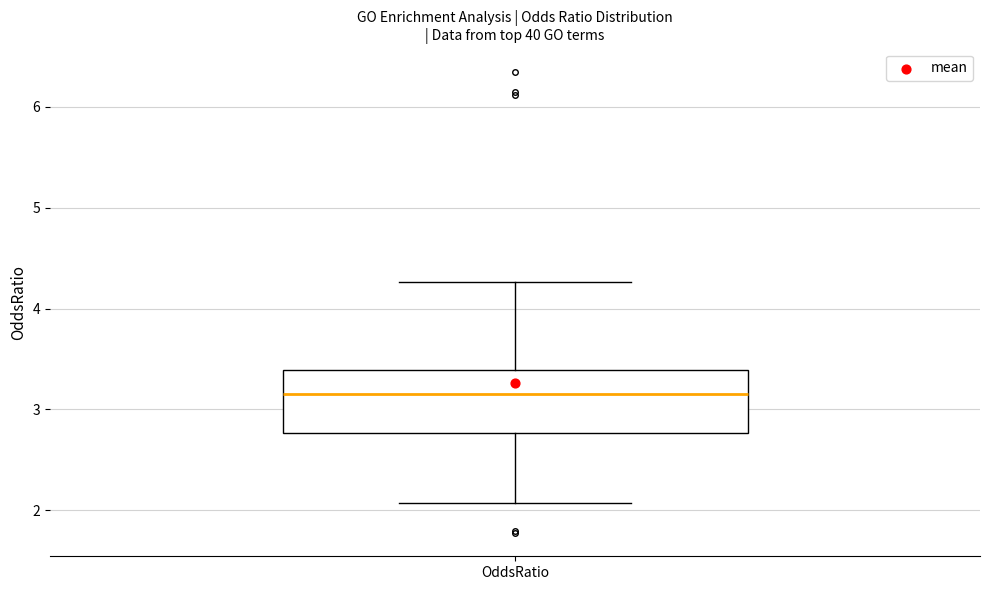

Transcribe this box plot: give where the median line is, the range the box spans, and where the two whiskers end, as read against the y-axis. The values are not printed on the chart, so give them approximately, as read against the axis.

median 3.2, box 2.8 to 3.4, whiskers 2.1 to 4.3